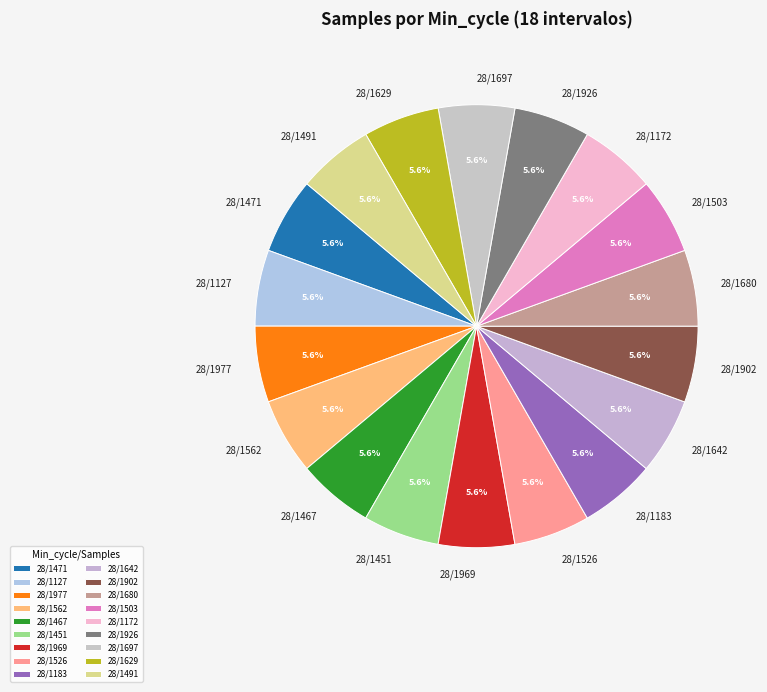

Do 28/1680 and 28/1926 together represent more than half of the pie?

No